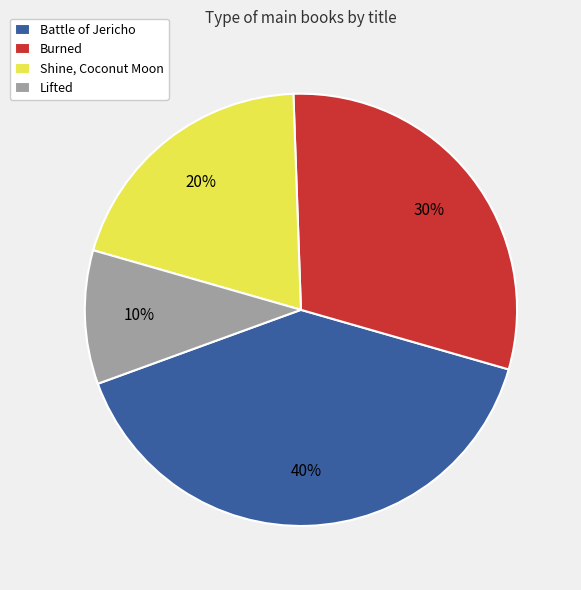

What percentage is the Shine, Coconut Moon slice, to the nearest percent?

20%